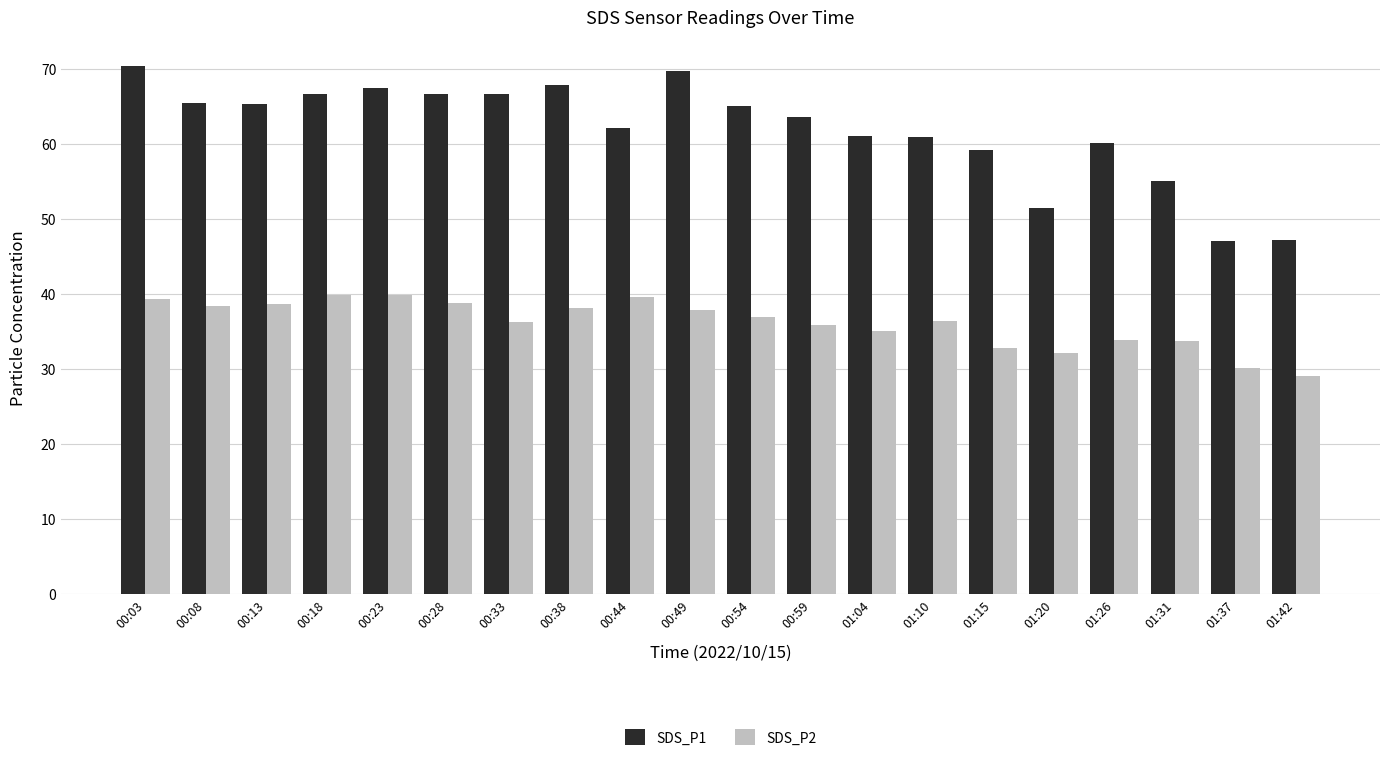

The value of SDS_P1 at 00:49 is 69.7. True or false?

True